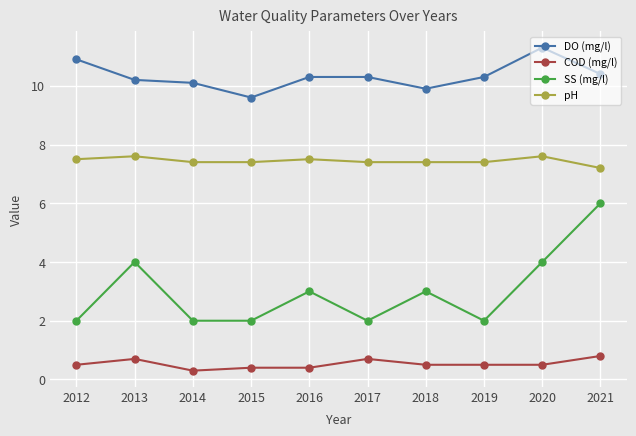

The value of pH at 2019 is 7.4. True or false?

True